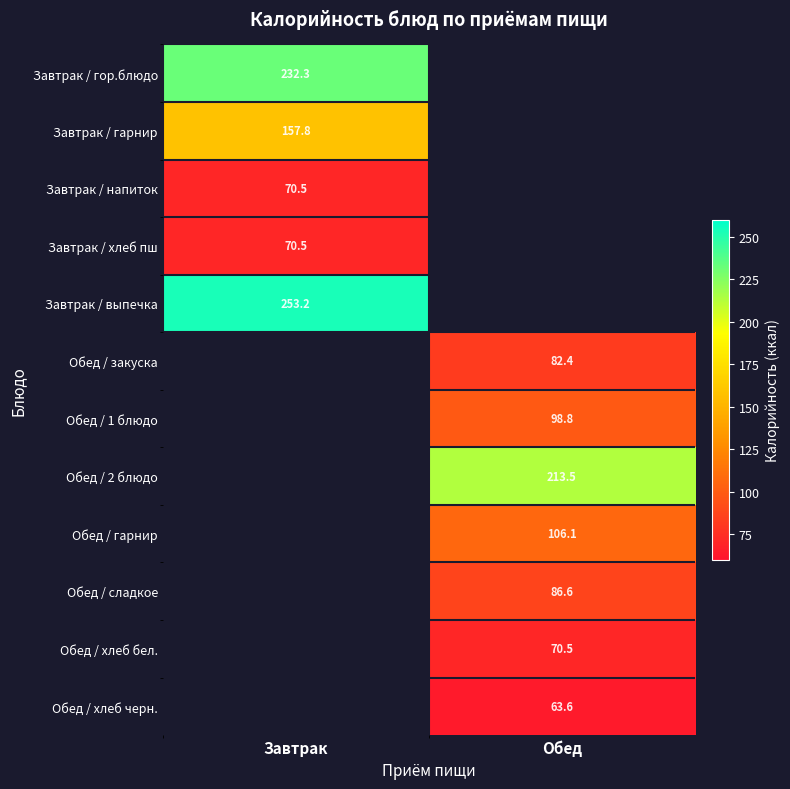

The Завтрак / хлеб пш series shows 70.5 at Завтрак. True or false?

True